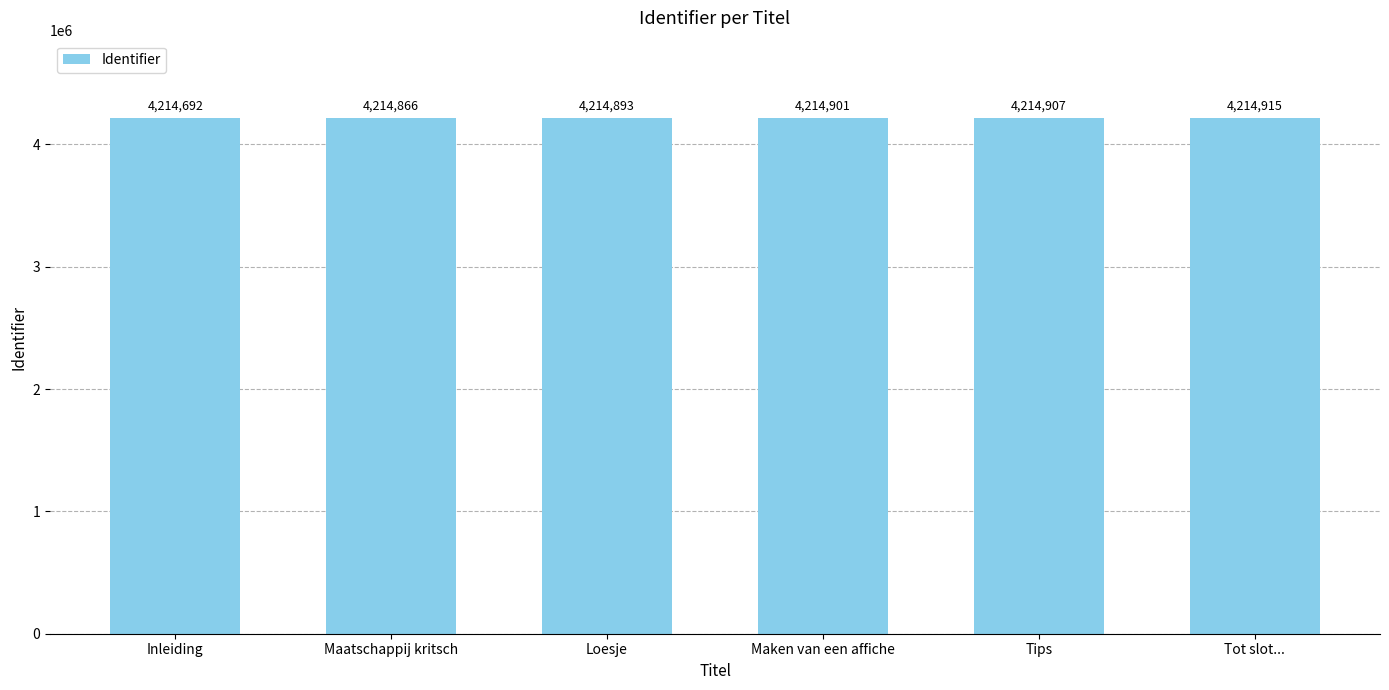

What is the greatest value displayed?

4214915